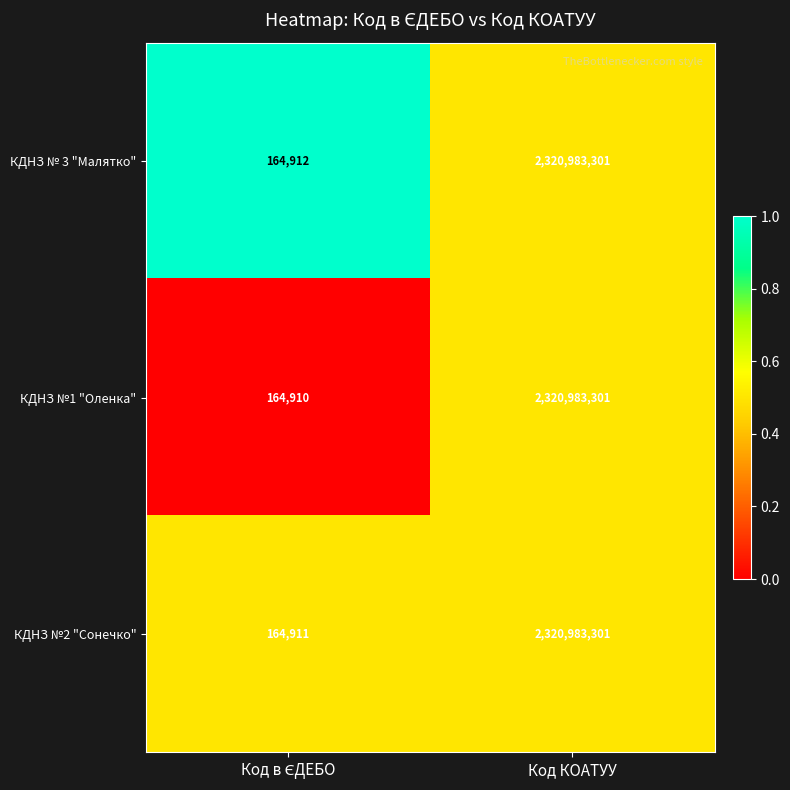

Reading left to right, transcribe all the data shown in this chart.

КДНЗ № 3 "Малятко": 164912	2320983301
КДНЗ №1 "Оленка": 164910	2320983301
КДНЗ №2 "Сонечко": 164911	2320983301